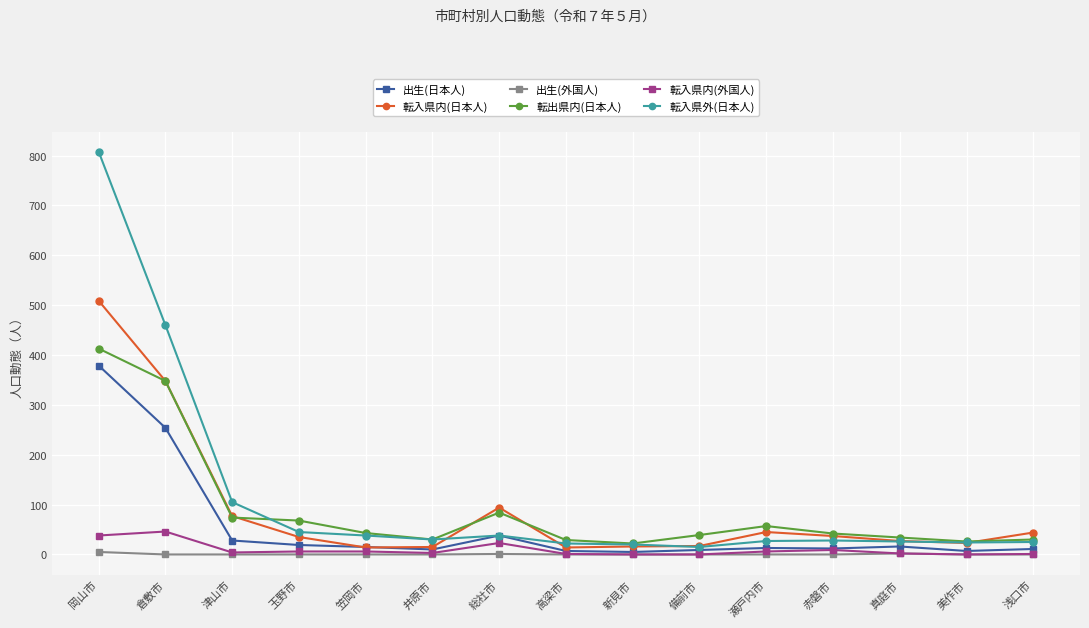

Count the number of categories in the chart.

15